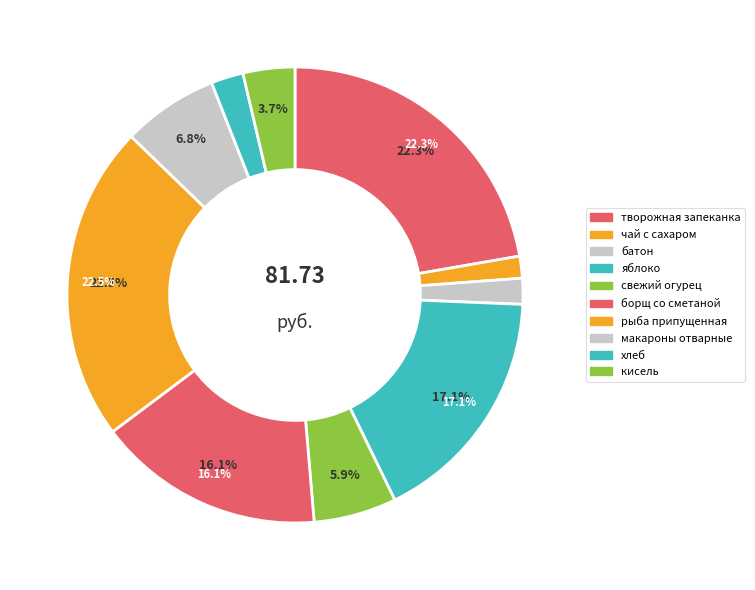

Between борщ со сметаной and хлеб, which is larger?

борщ со сметаной